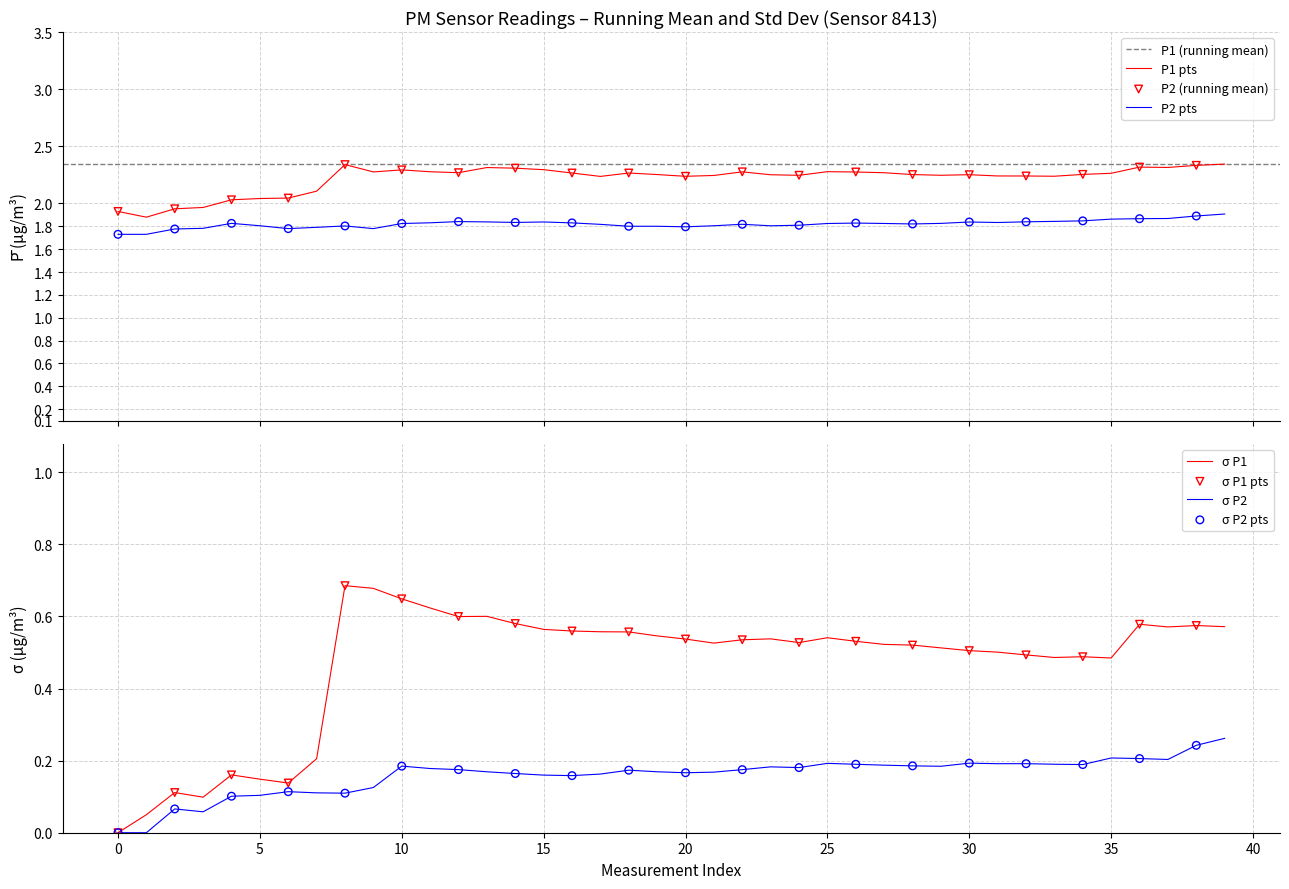

What is the total value across all series at 6?

3.7